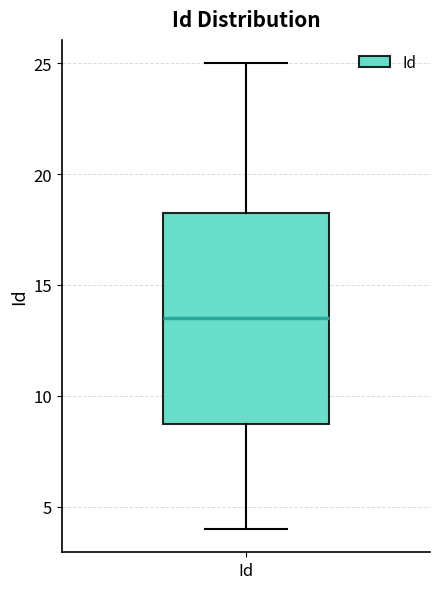

Where does the lower whisker of the box for Id end on the y-axis? The values are not printed on the chart, so give them approximately, as read against the axis.

4.0